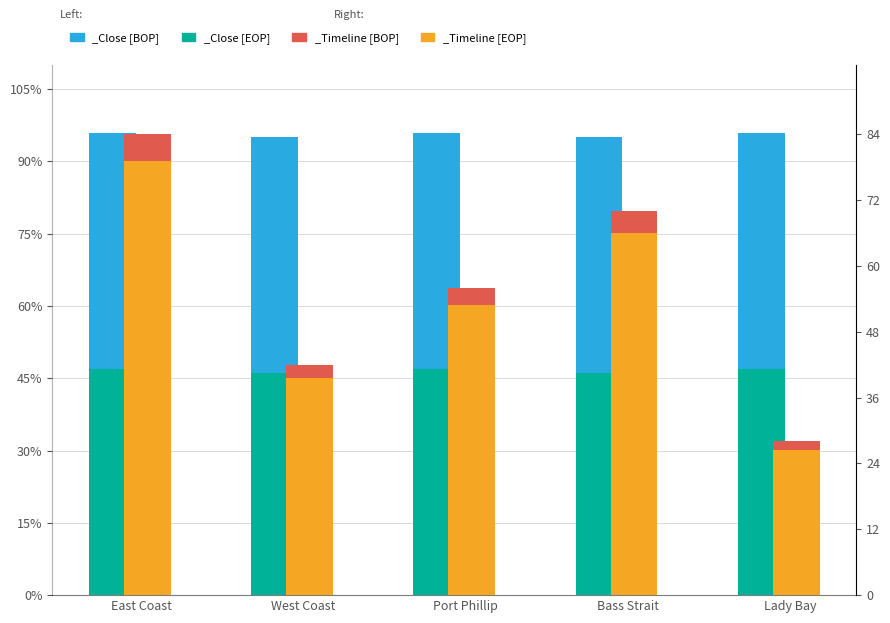

At which category does the chart reach its minimum across all series?

Lady Bay